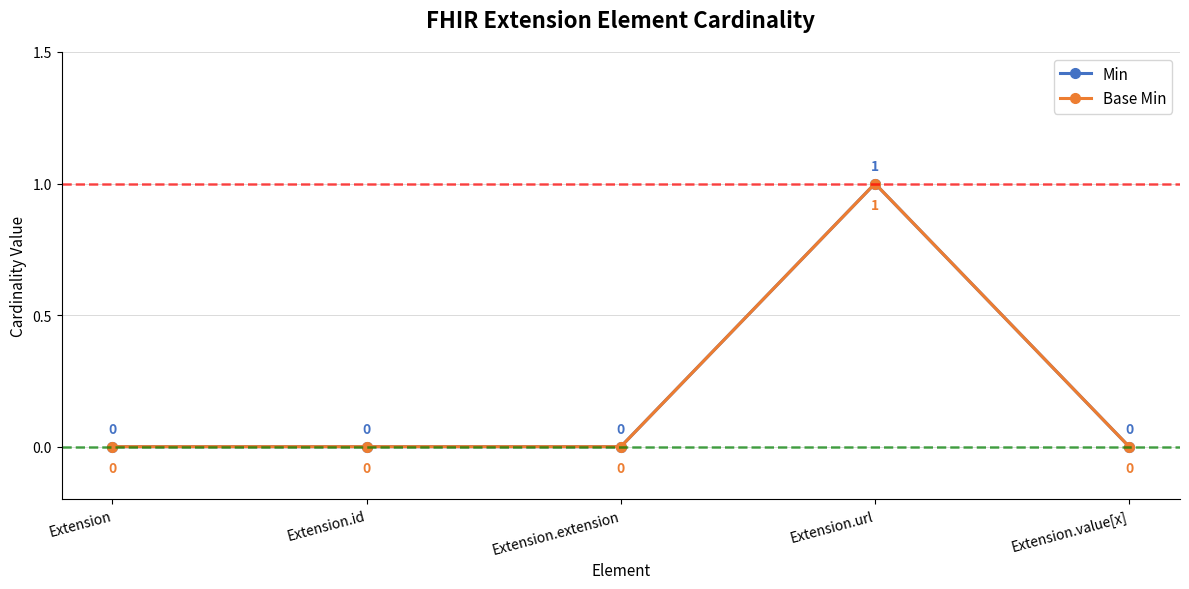

Reading left to right, list all the values displayed in this chart.

Min: 0	0	0	1	0
Base Min: 0	0	0	1	0